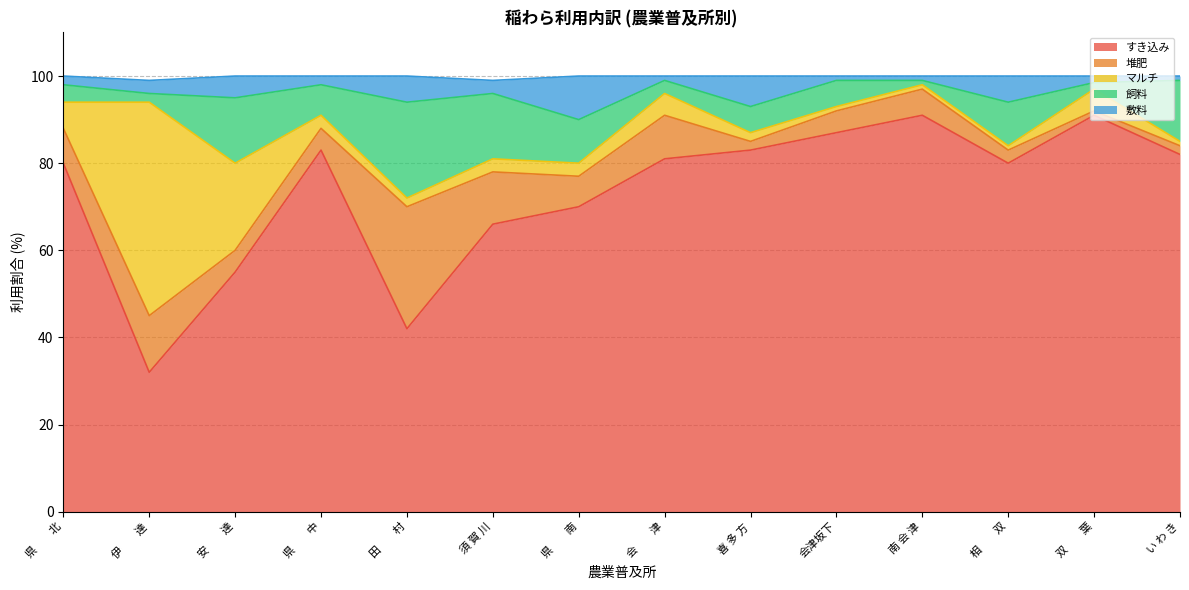

What is the label of the 7th point from the right?

会　　津